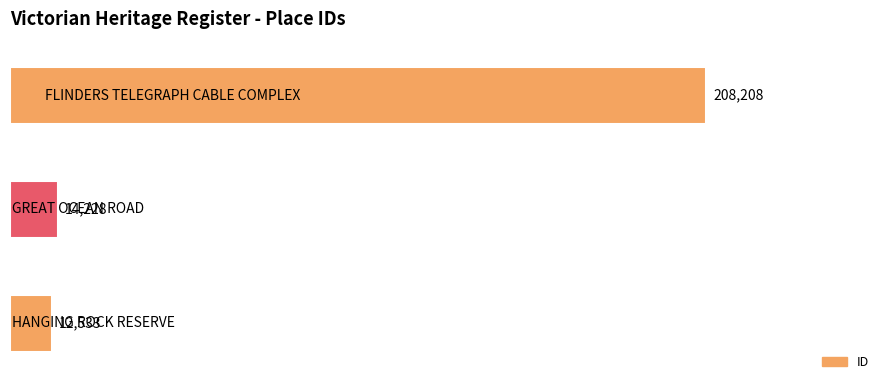

What is the sum of all values?

234969